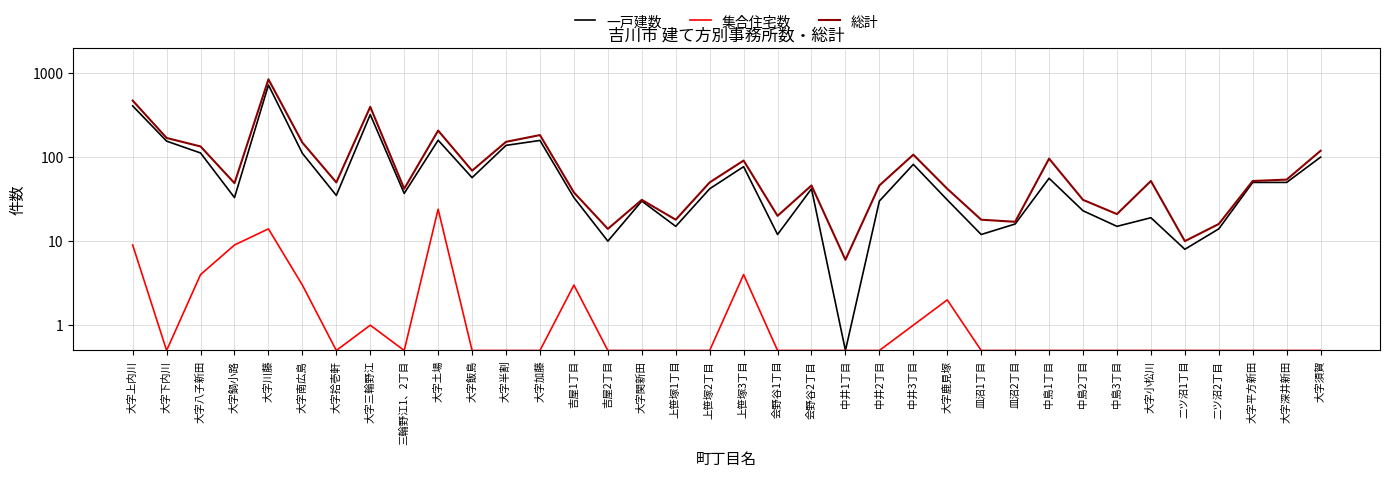

True or false: 集合住宅数 and 一戸建数 intersect in this chart.

False